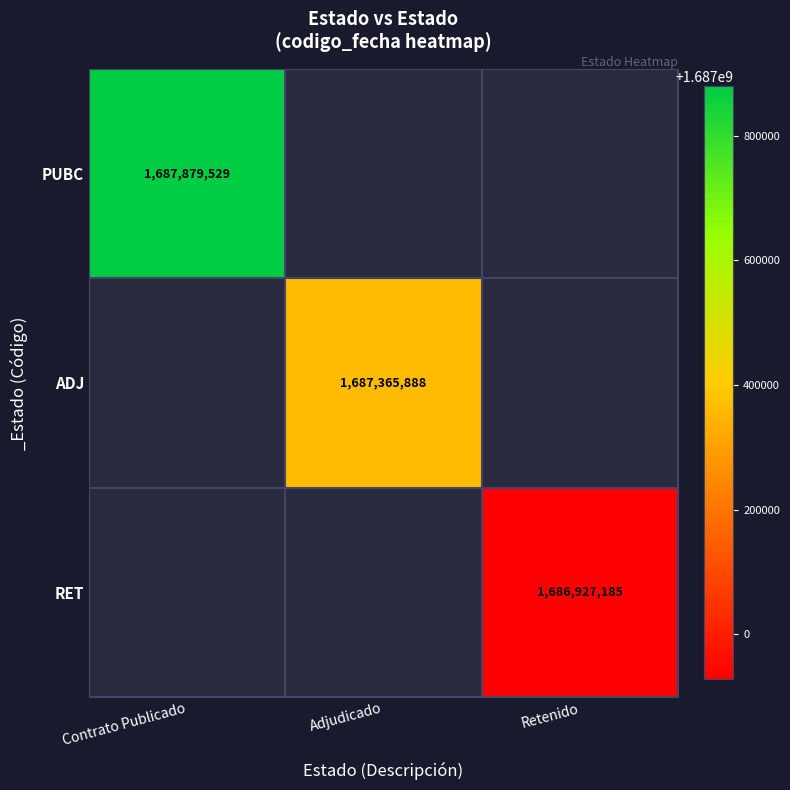

Between Adjudicado and Contrato Publicado, which is larger?

Contrato Publicado